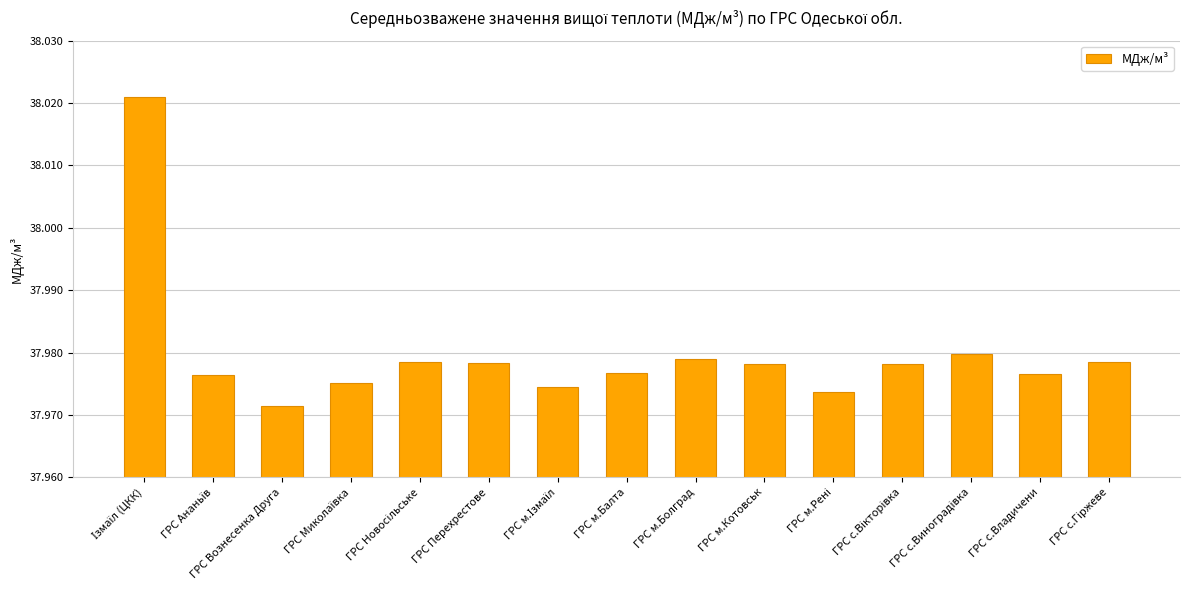

What is the label of the 3rd bar from the left?

ГРС Вознесенка Друга